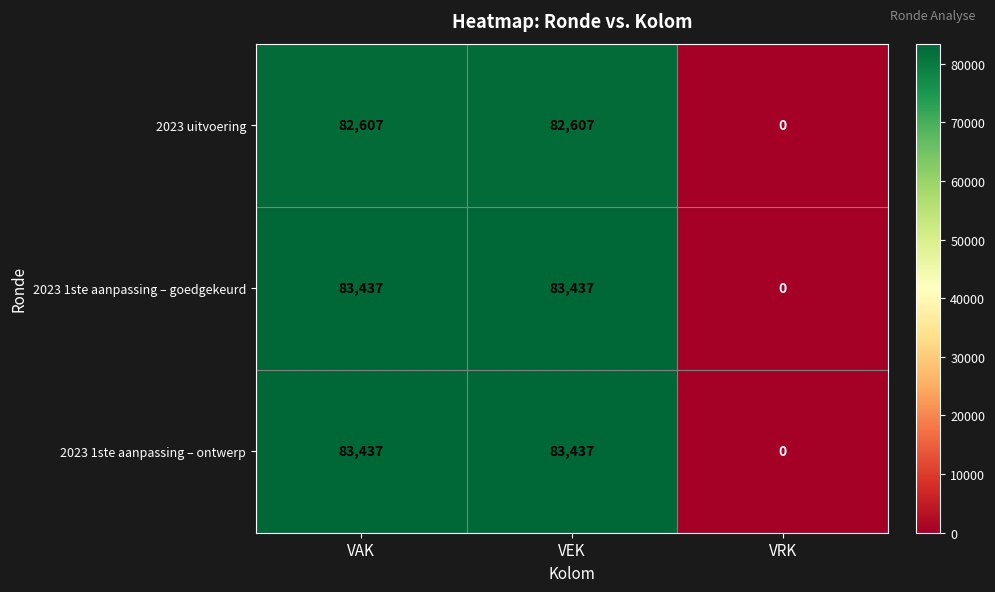

At which label is 2023 1ste aanpassing – goedgekeurd closest to 41718?

VRK